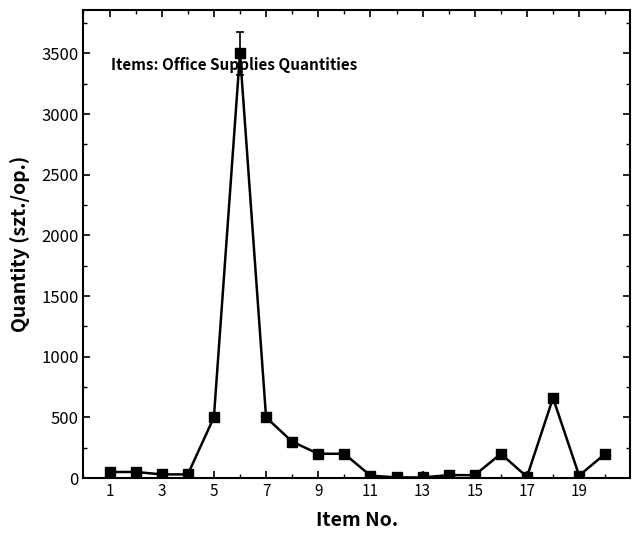

What is the greatest value displayed?

3500